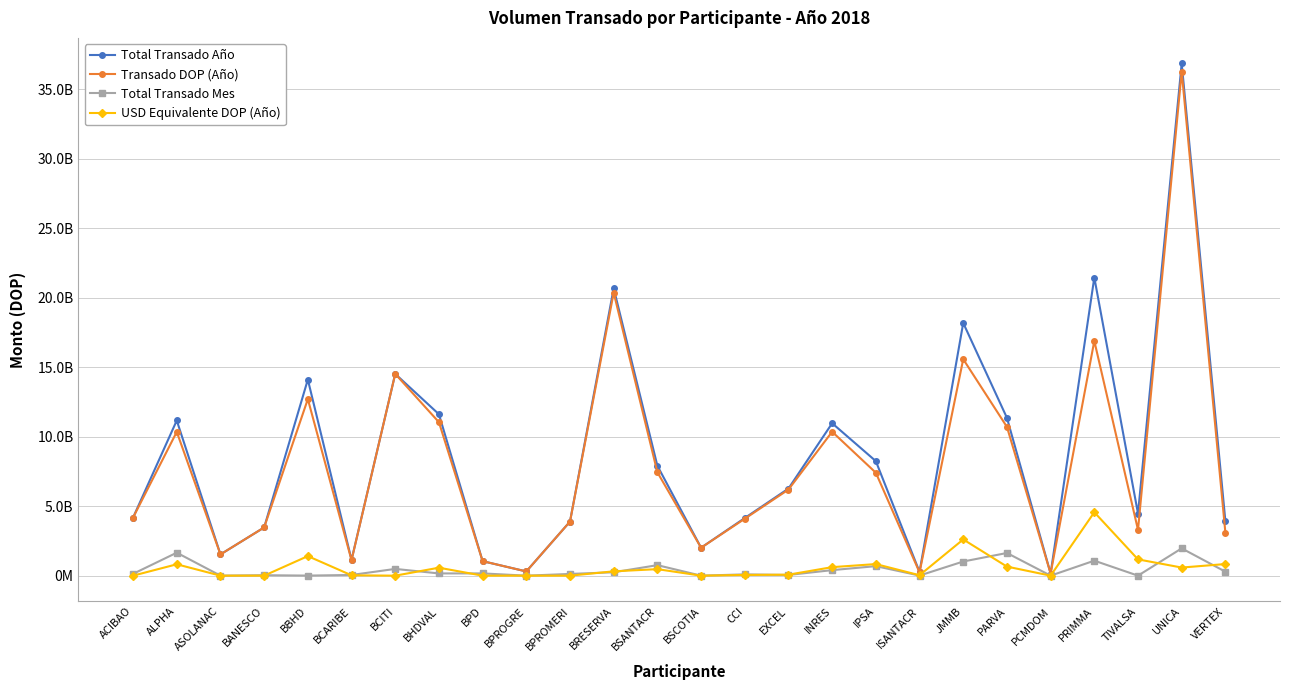

How many interior local valleys does the Total Transado Año series have?

7